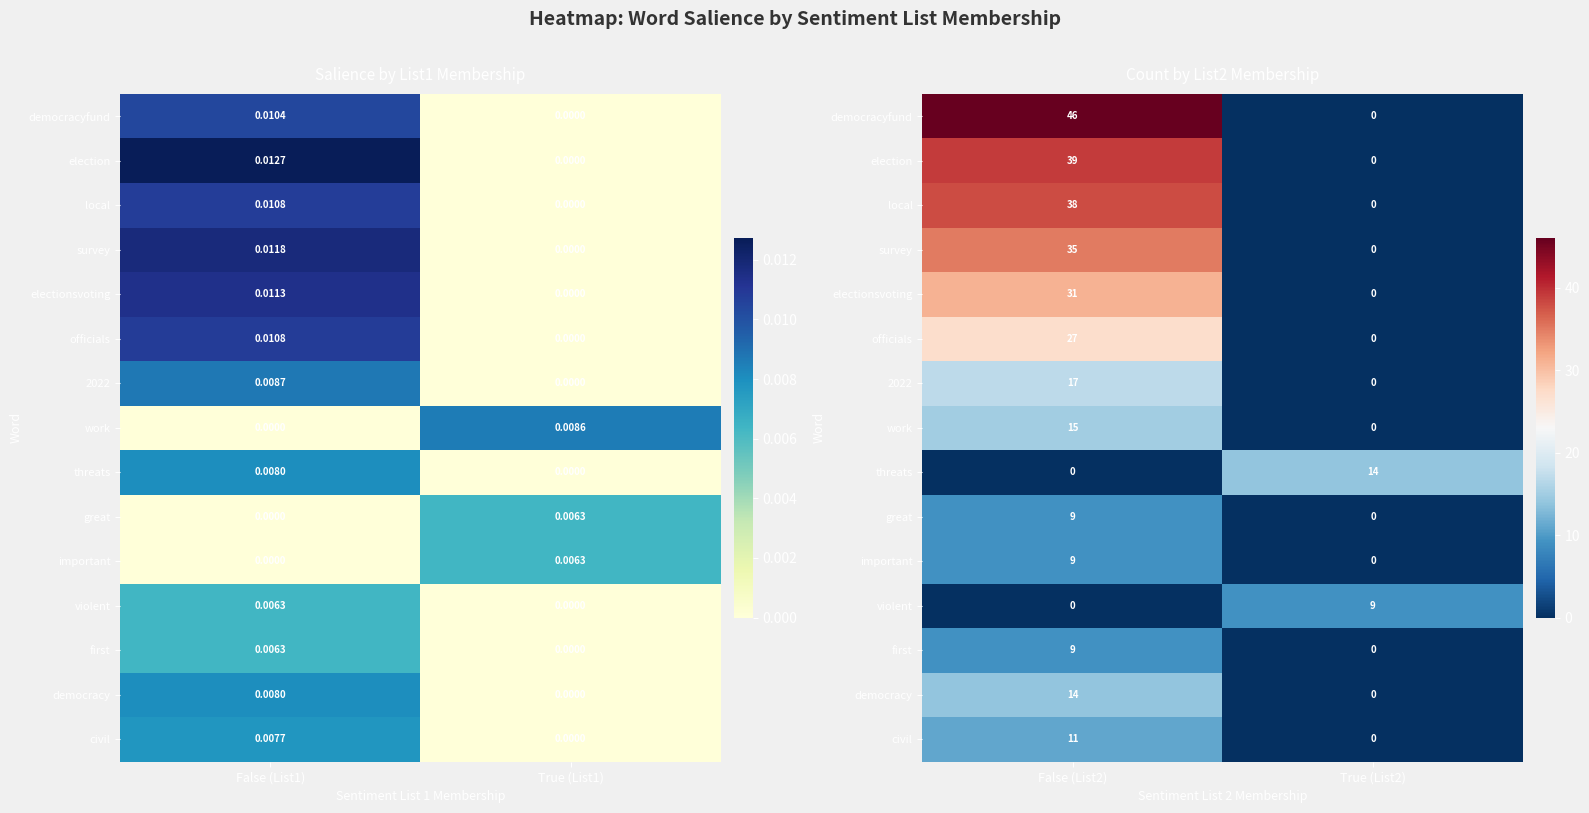

What is the difference between the maximum and minimum values in the great series?

9